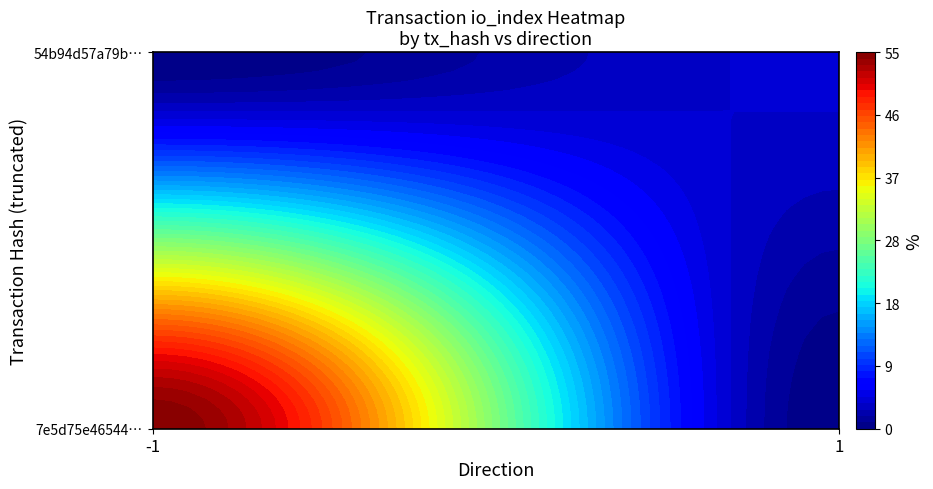

Reading left to right, transcribe all the data shown in this chart.

7e5d75e46544423cd8e827c2008c81d58fc89b3: direction=-1	io_index=55
54b94d57a79bdb46dc4ac57931f8a9850a7137d: direction=1	io_index=4